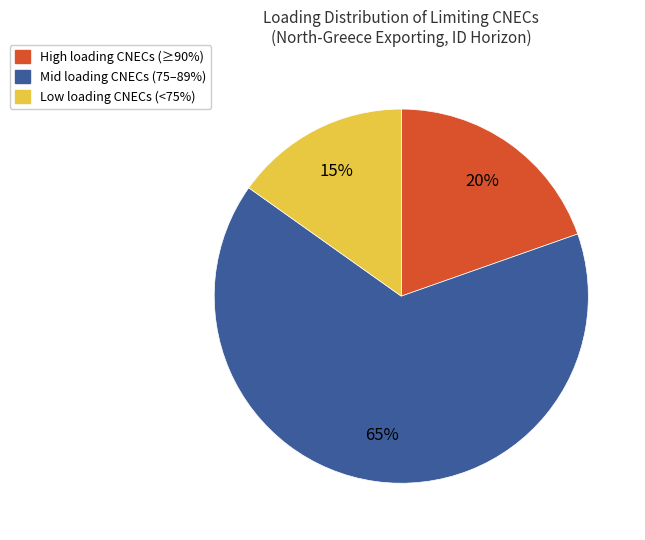

Is there a majority slice in this chart?

Yes